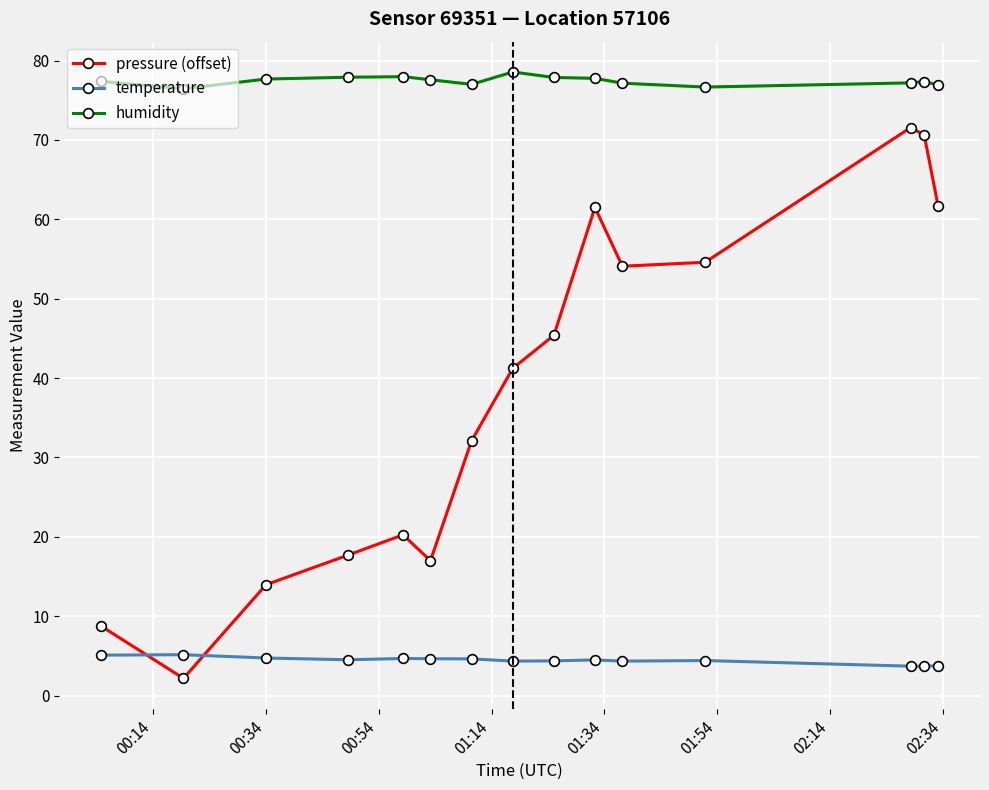

At how many categories does at least one series exceed 52?

15